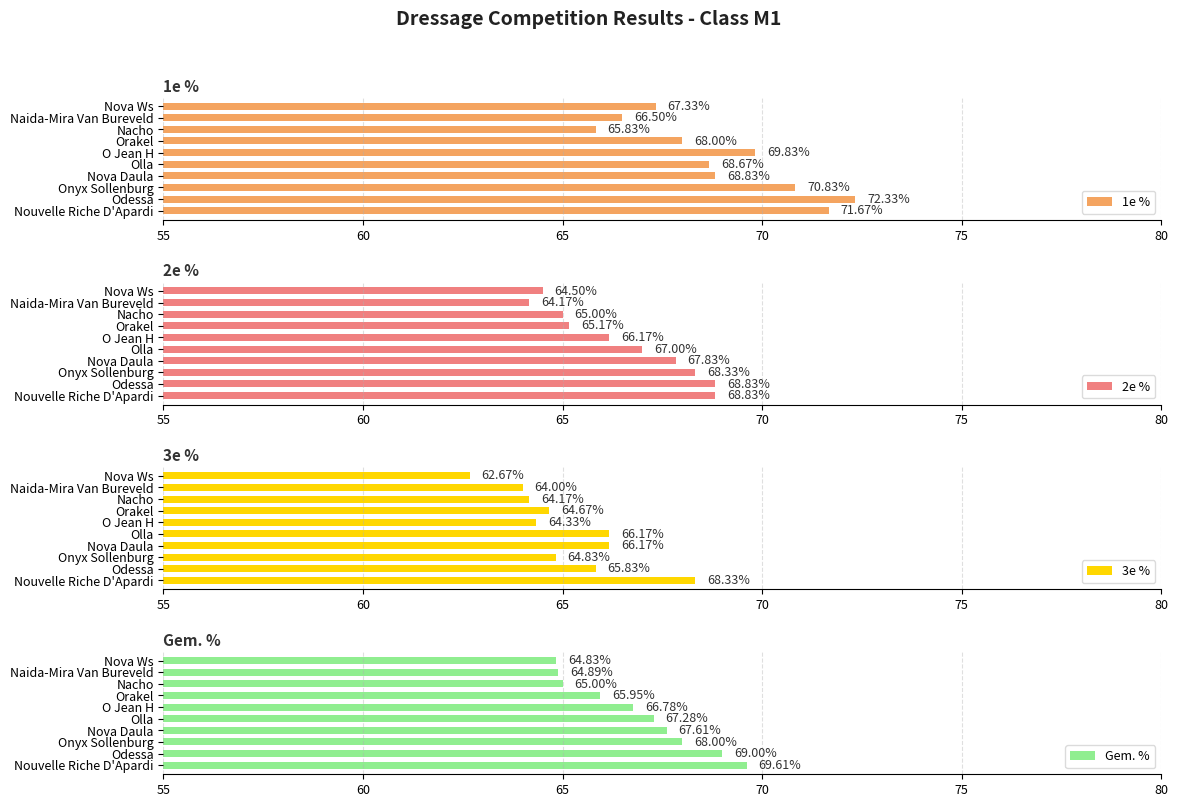

What is the sum of the 1e % values at Nova Ws and Odessa?

139.7